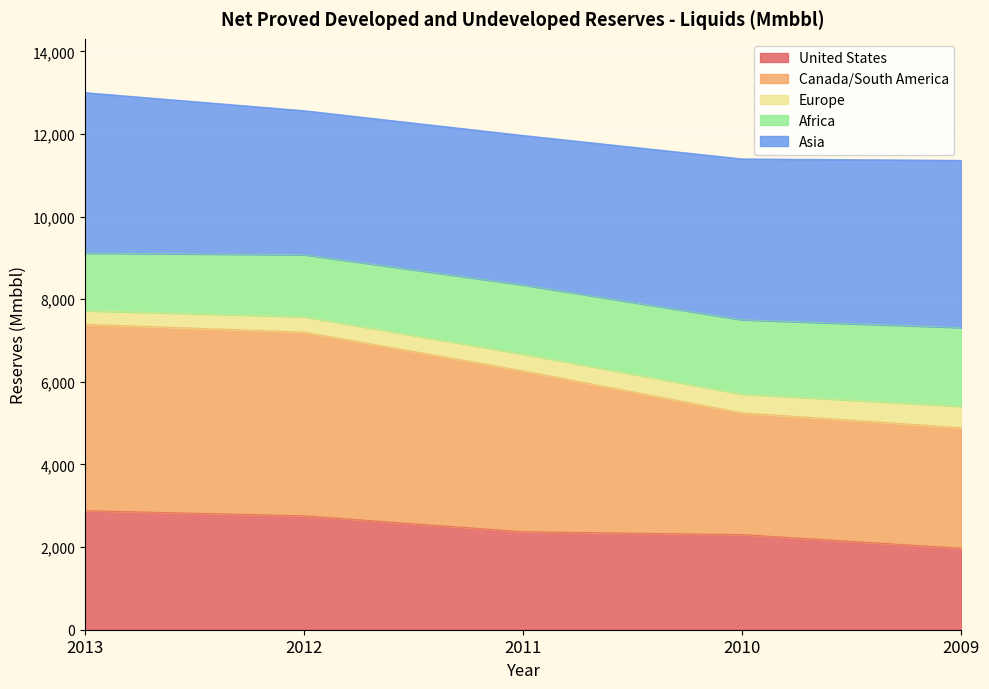

The value of United States at 2011 is 1533. True or false?

False